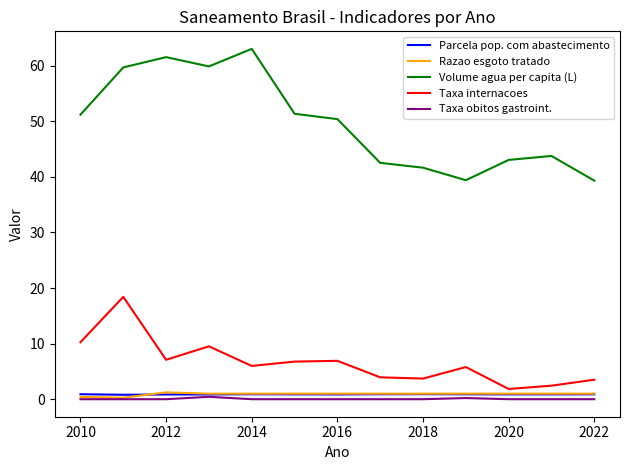

Which series has the largest total across all categories?

Volume agua per capita (L)